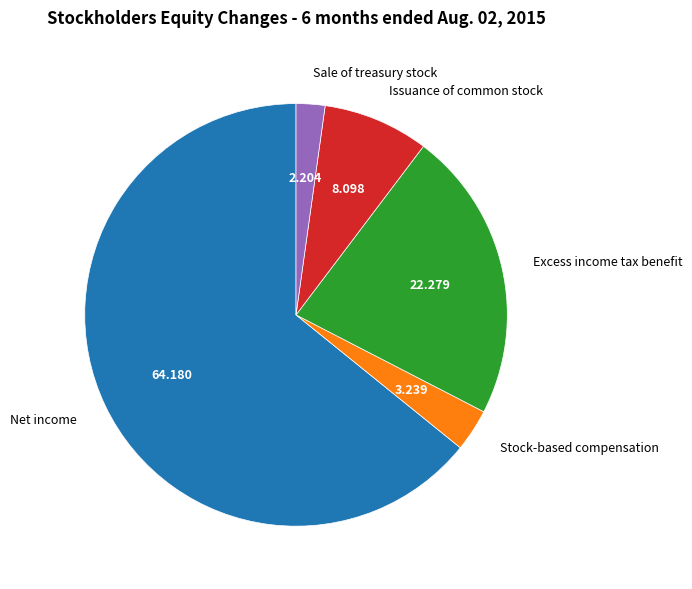

Combined, do Issuance of common stock and Sale of treasury stock account for over 50%?

No